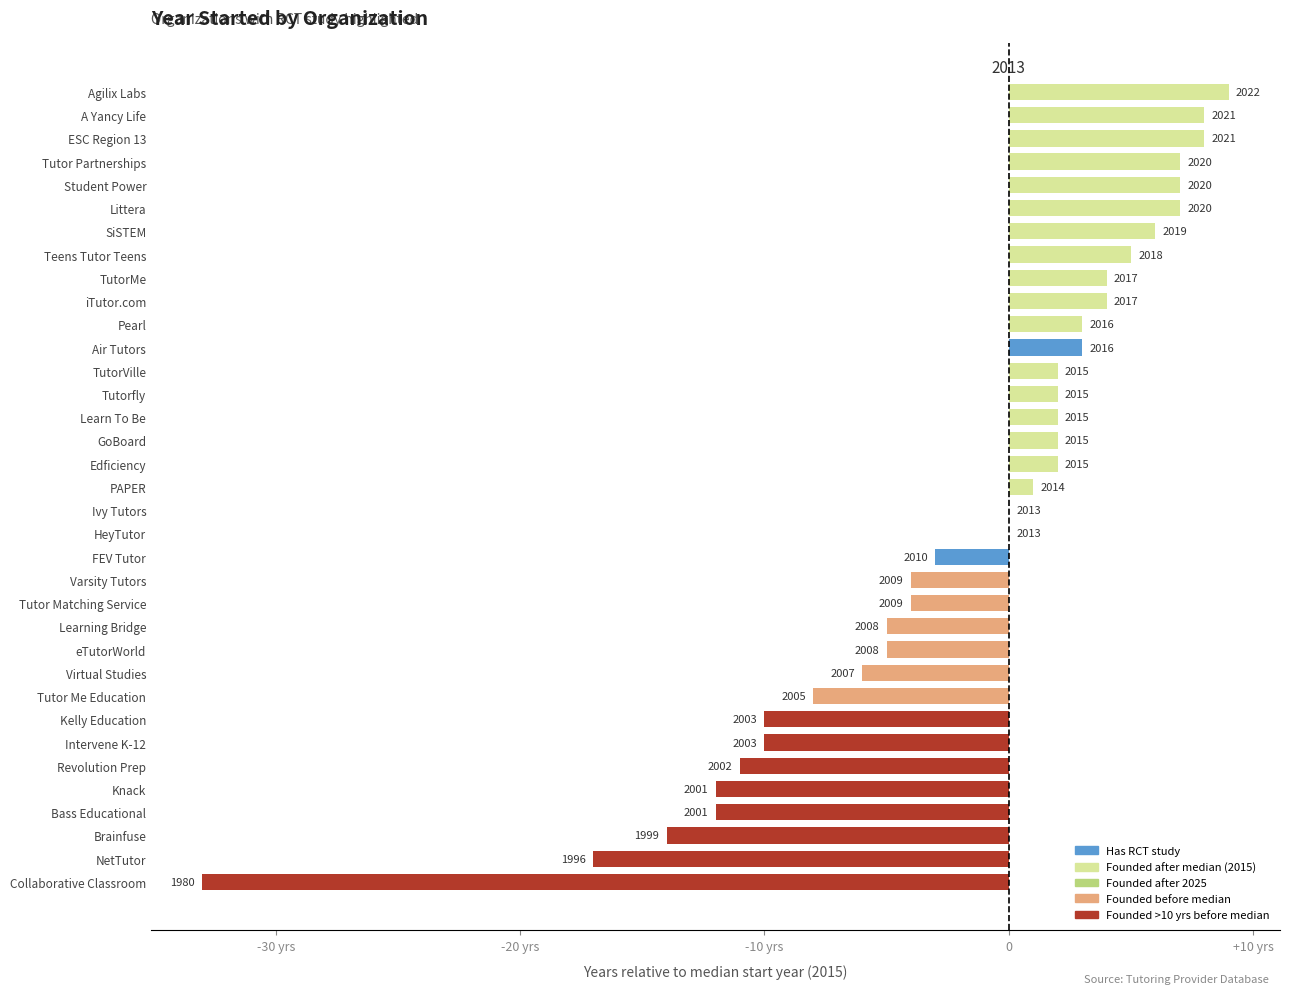

What is the difference between the maximum and second lowest values?

26